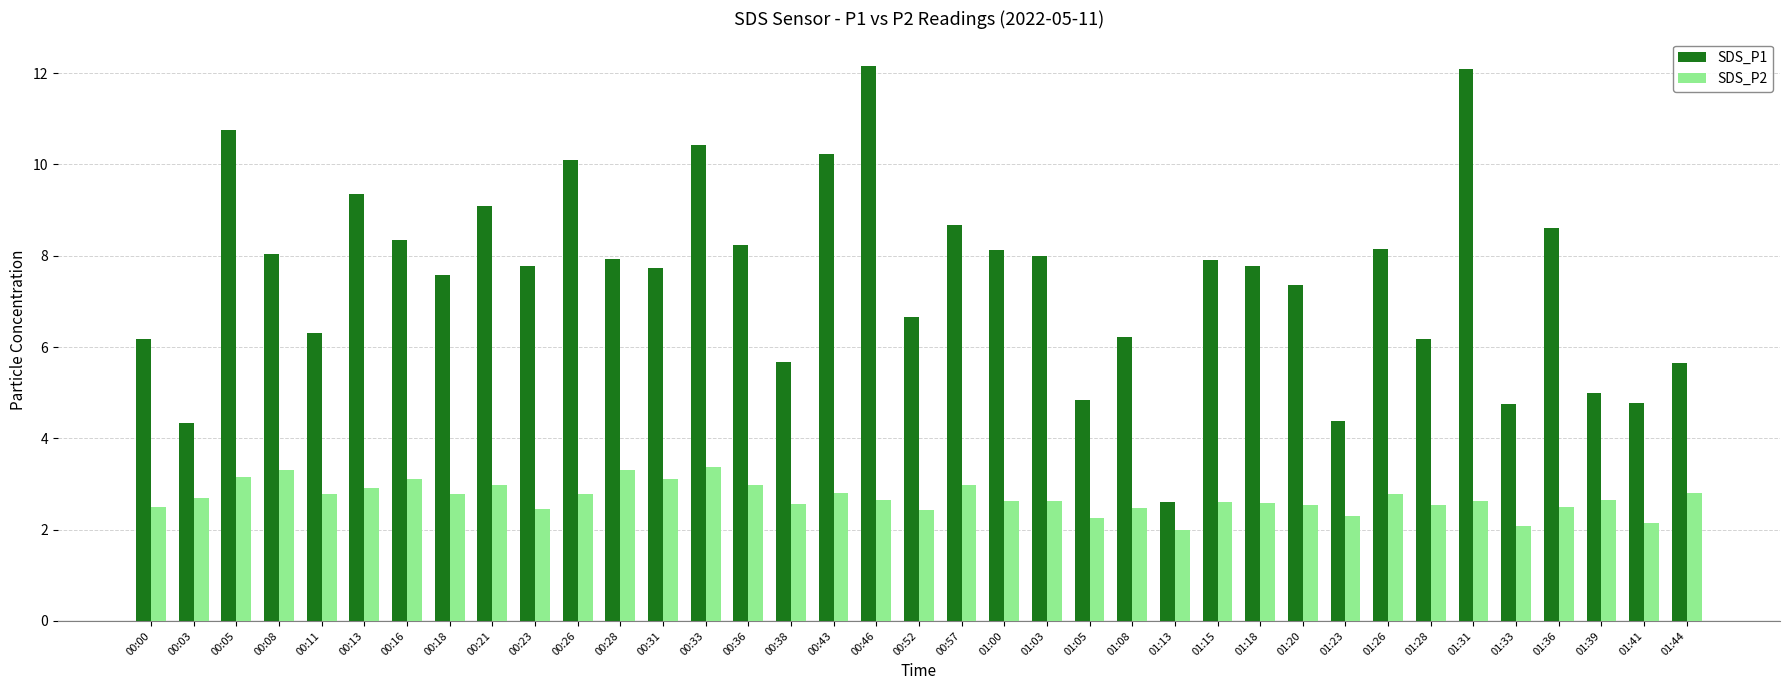

How many values in the SDS_P1 series are below 7?

14